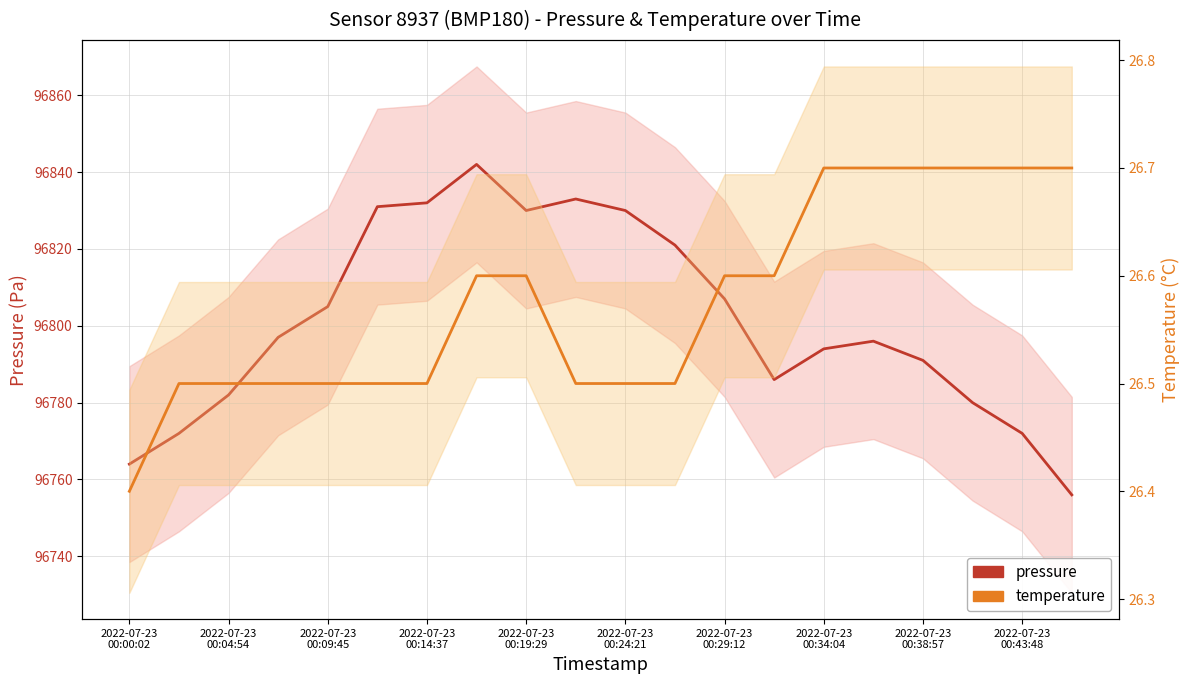

Reading left to right, extract all data points from this chart.

pressure: 96764.0	96772.0	96782.0	96797.0	96805.0	96831.0	96832.0	96842.0	96830.0	96833.0	96830.0	96821.0	96807.0	96786.0	96794.0	96796.0	96791.0	96780.0	96772.0	96756.0
temperature: 26.4	26.5	26.5	26.5	26.5	26.5	26.5	26.6	26.6	26.5	26.5	26.5	26.6	26.6	26.7	26.7	26.7	26.7	26.7	26.7